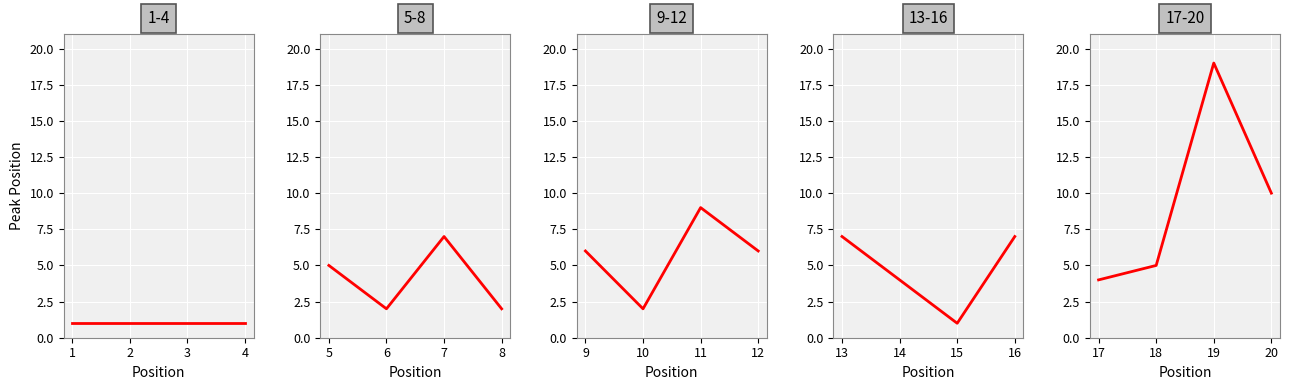

What is the sum of all Peak Position (1-4) values?

4